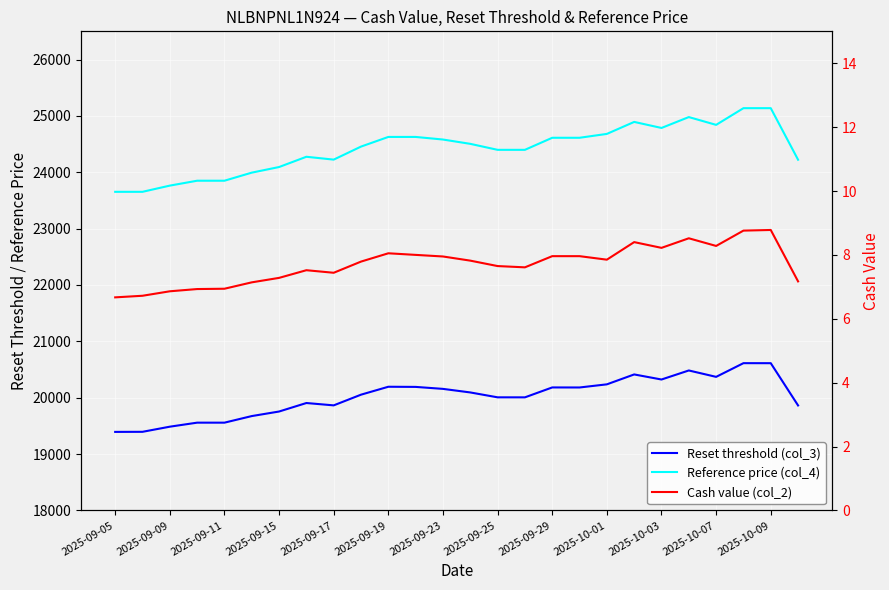

Which series has the largest total across all categories?

Reference price (col_4)